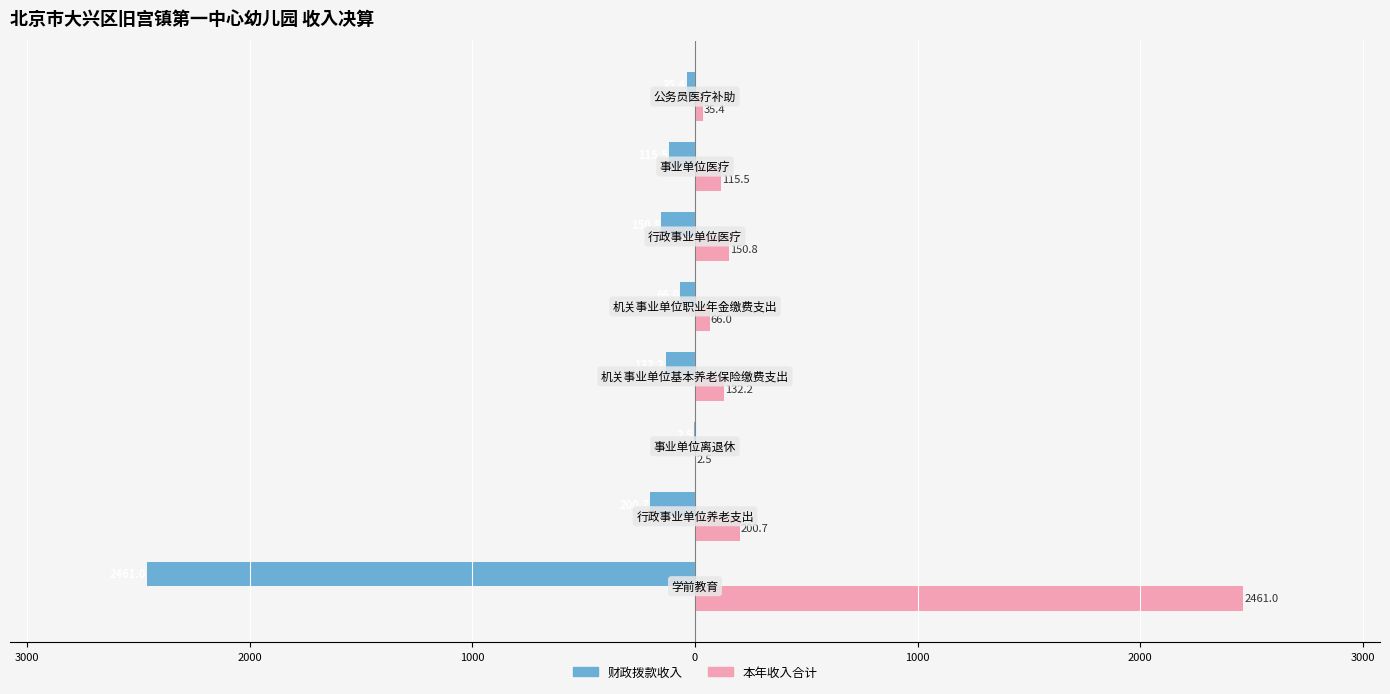

What is the average value of the 本年收入合计 series?

395.5